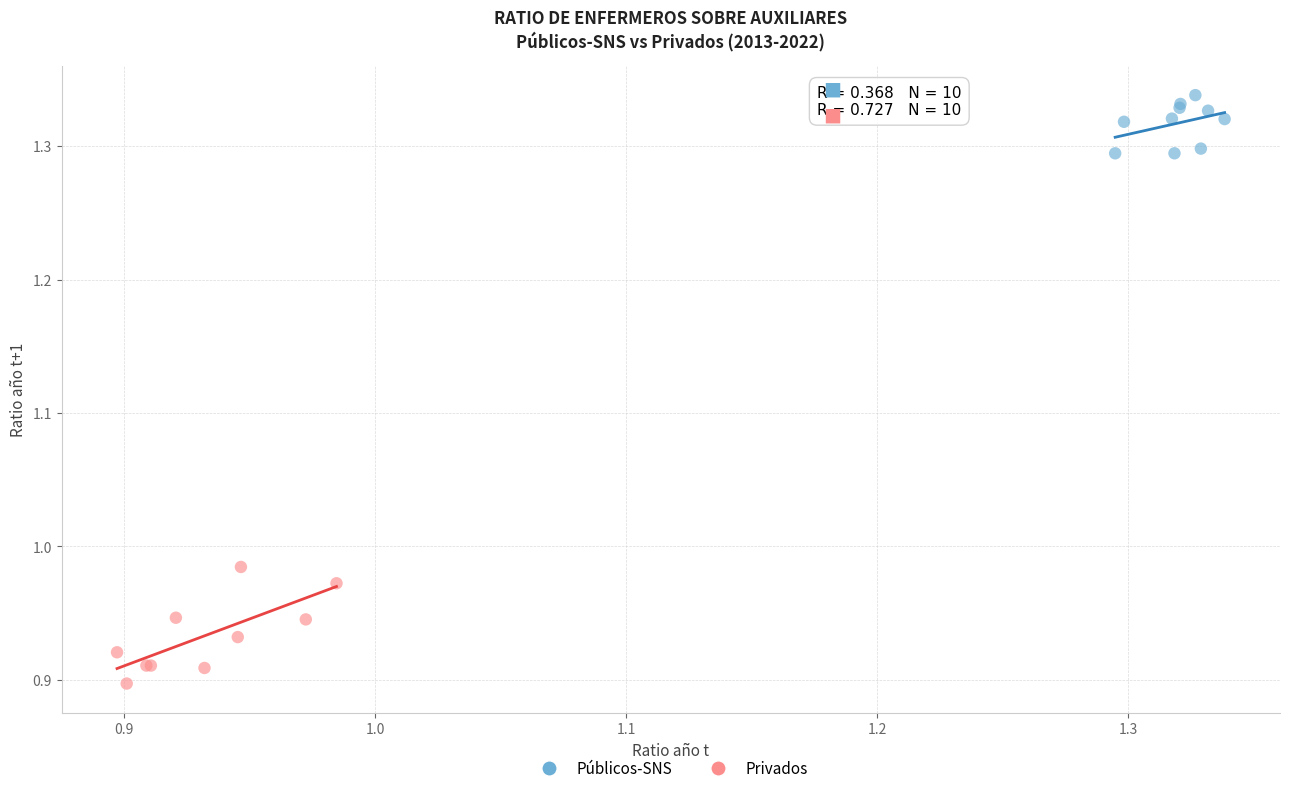

Which series has the largest Y range (max minus min)?

Privados